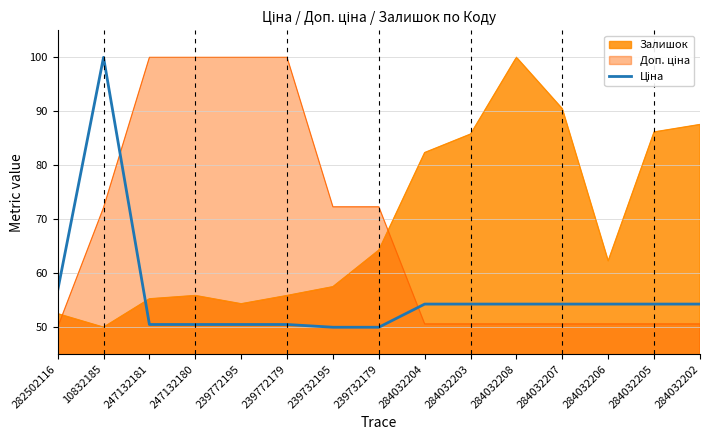

At which category is the sum across all series the highest?

10832185